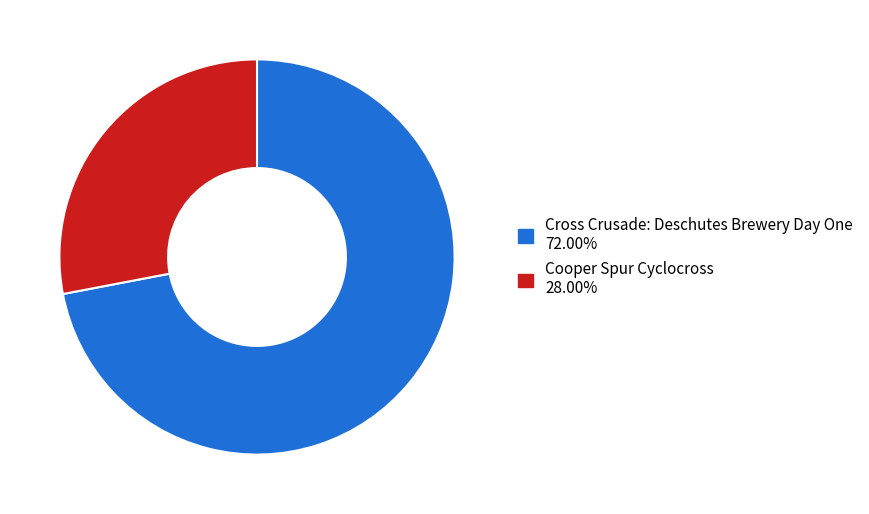

Is there any slice that represents more than half of the pie?

Yes